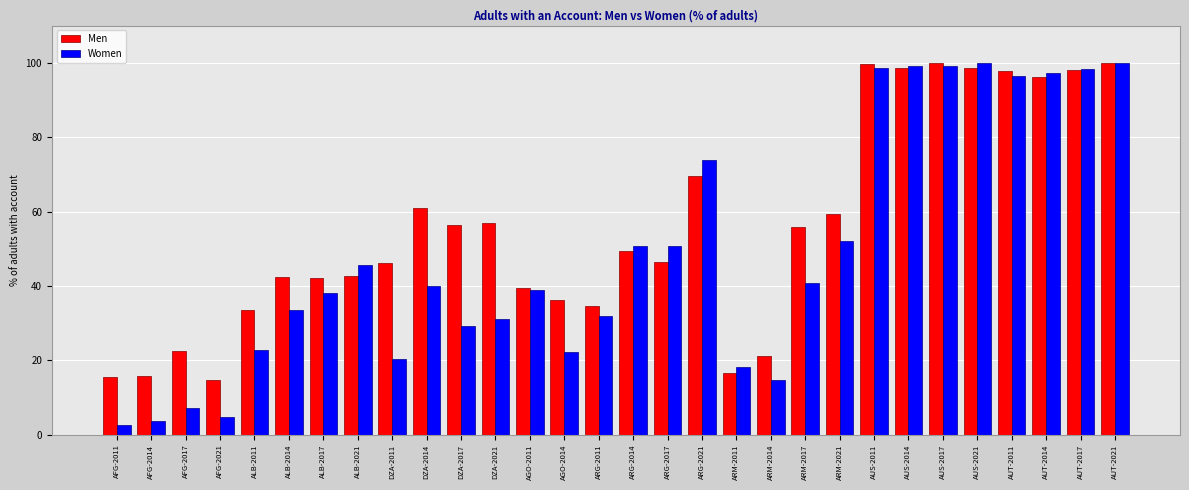

What is the spread (max minus min) of values at AUT-2011?

1.2